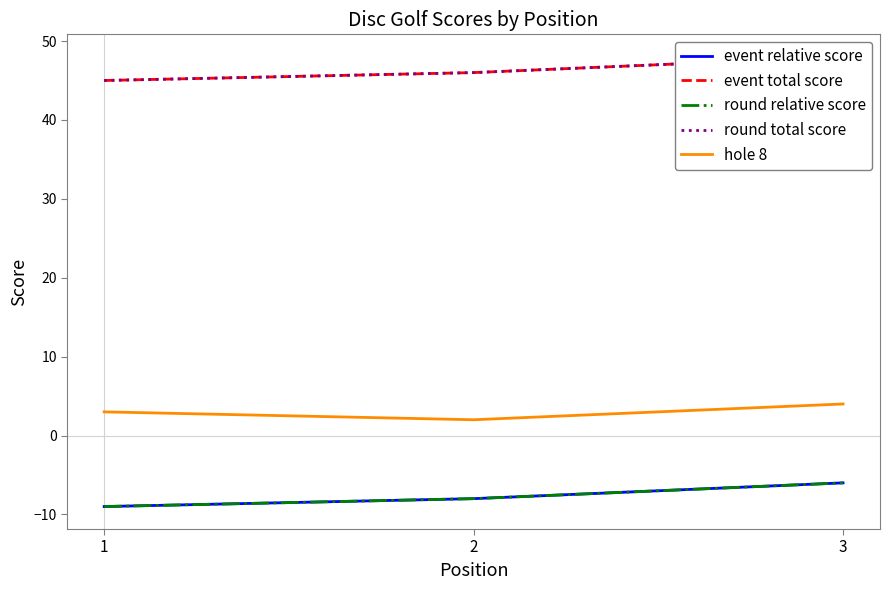

Where is event relative score nearest to the value -7?

2